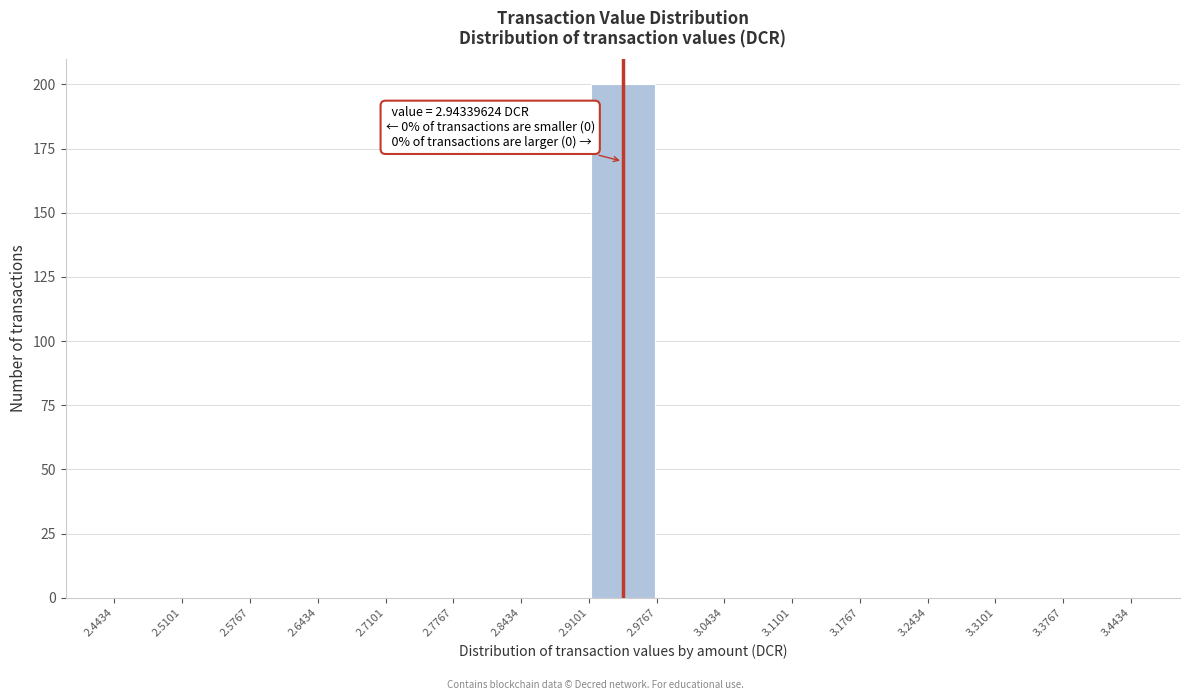

Which range on the x-axis has the tallest bar?

2.9101 to 2.9767